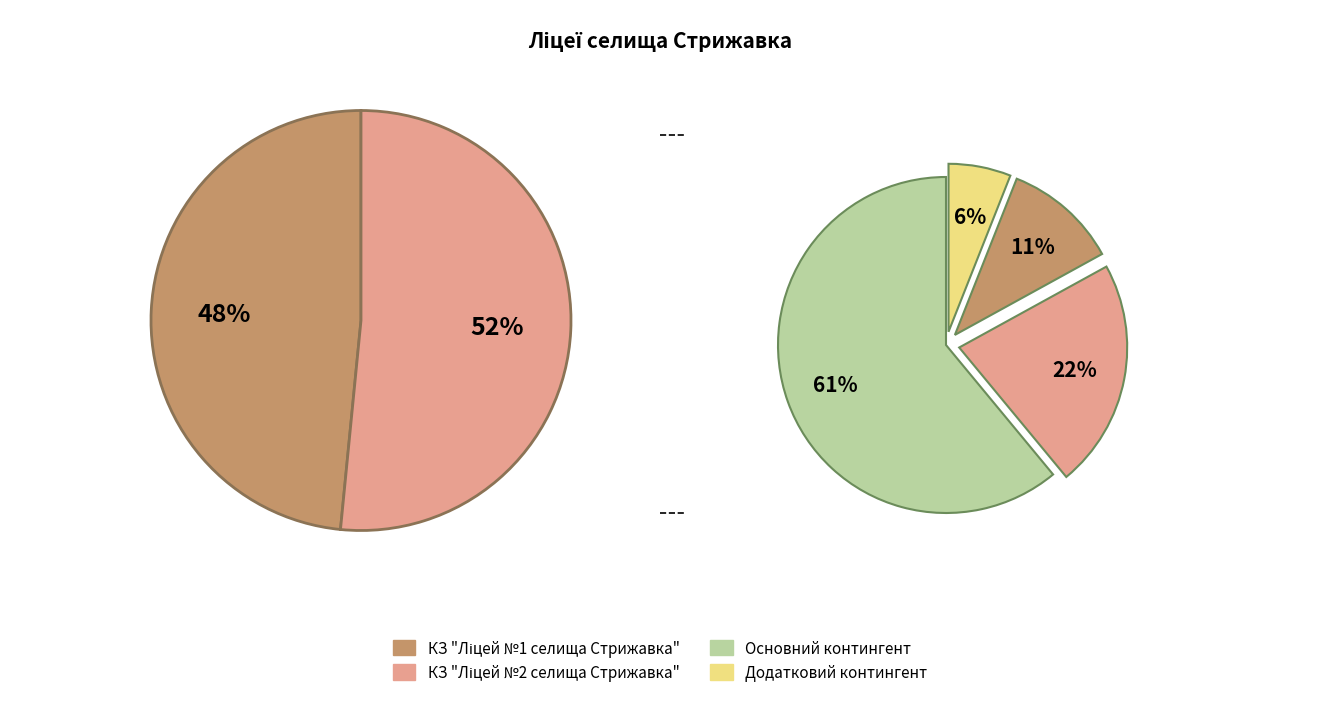

Which has a higher value, КЗ "Ліцей №1 селища Стрижавка" or КЗ "Ліцей №2 селища Стрижавка"?

КЗ "Ліцей №2 селища Стрижавка"